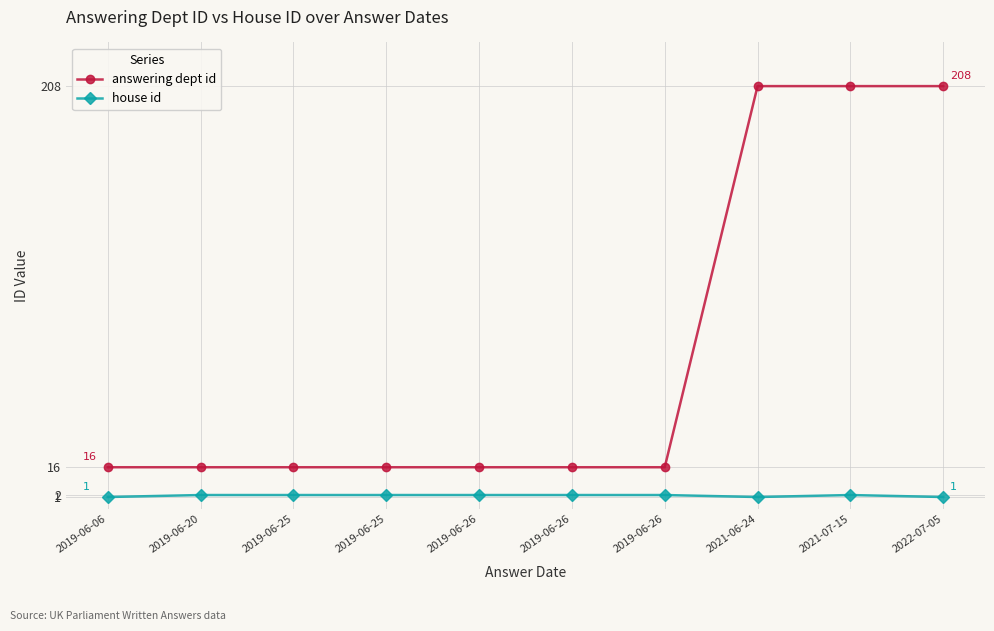

Which series has the largest total across all categories?

answering dept id